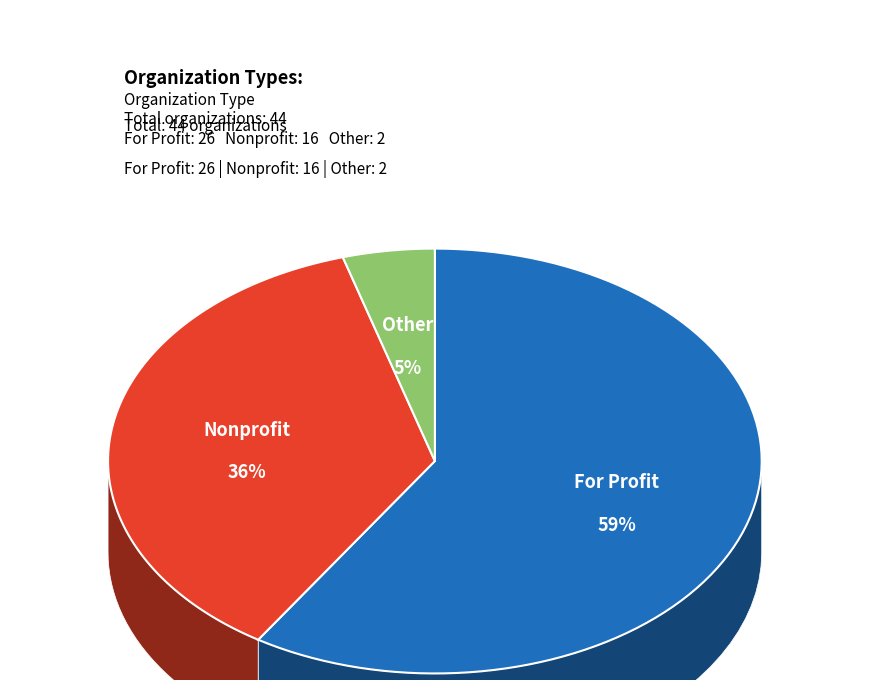

What percentage is NOT represented by For Profit?

40.9%